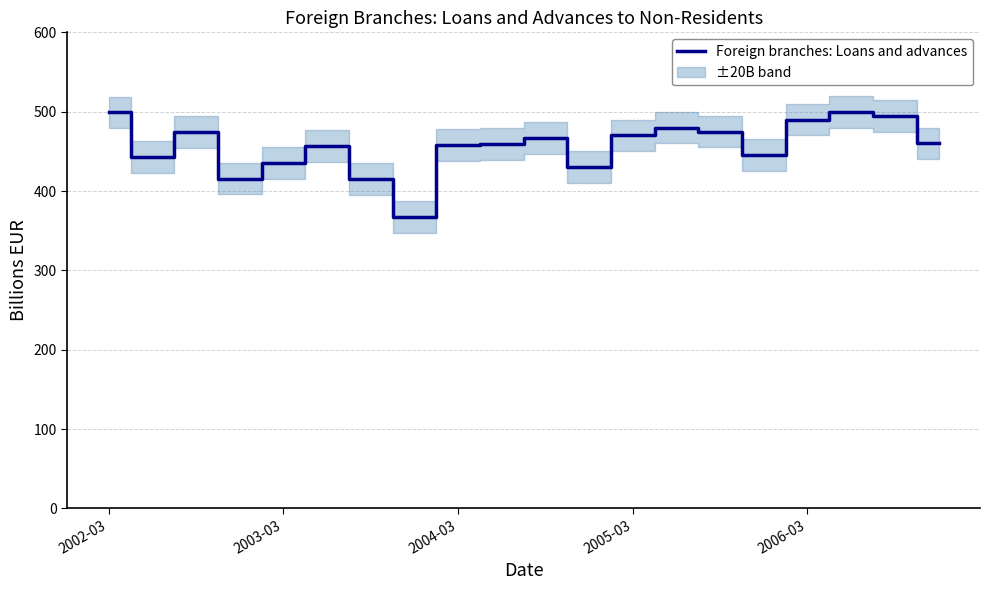

Does the chart display data point markers on the line(s)?

No